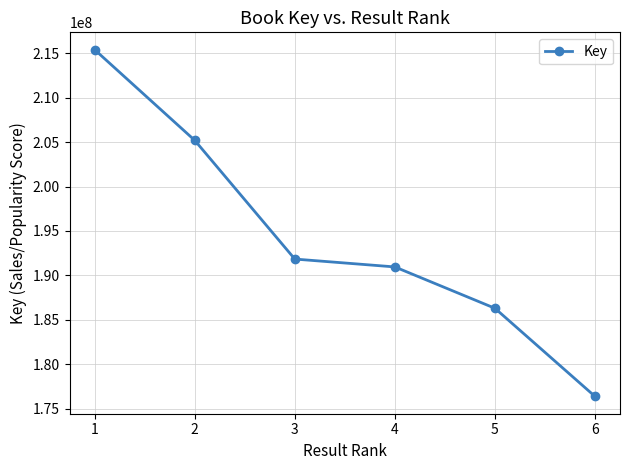

True or false: the data shows 176375700 at 6.

True